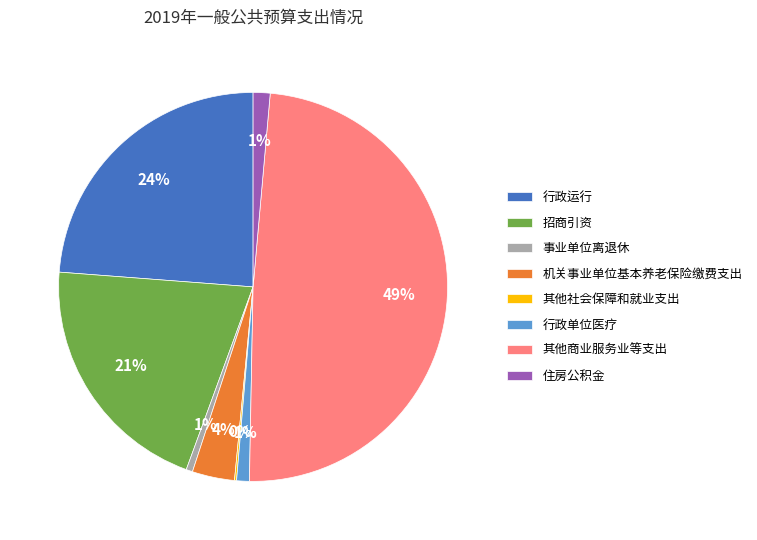

To the nearest percent, what portion does 机关事业单位基本养老保险缴费支出 represent?

4%